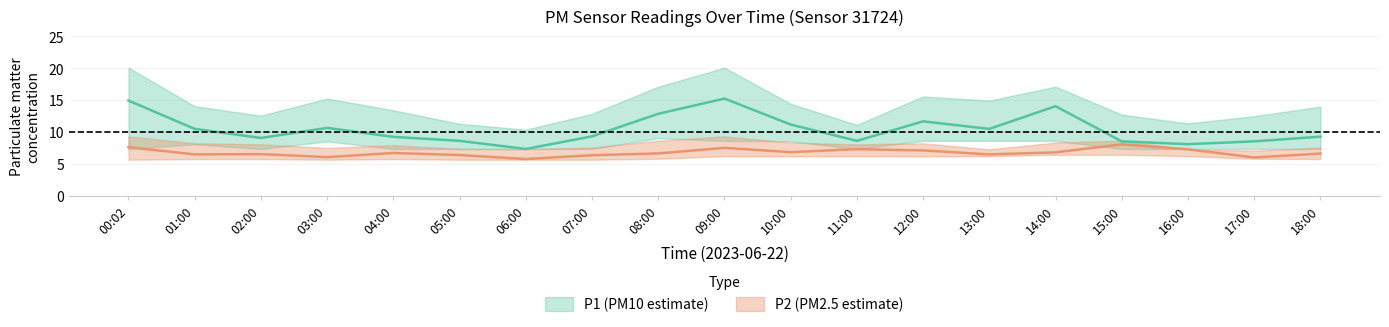

Which label corresponds to the largest value in the chart?

00:02